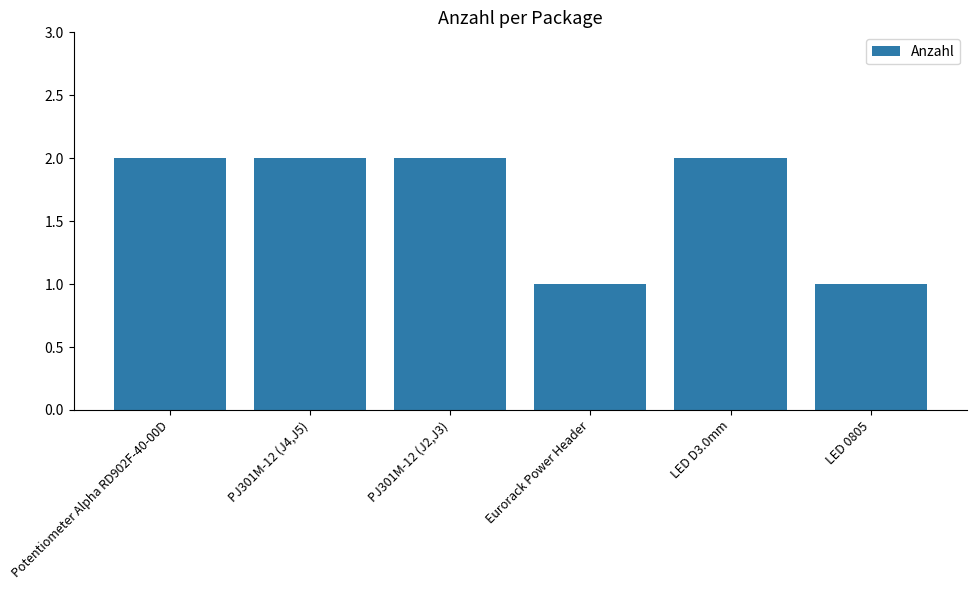

Reading left to right, list all the values displayed in this chart.

2	2	2	1	2	1